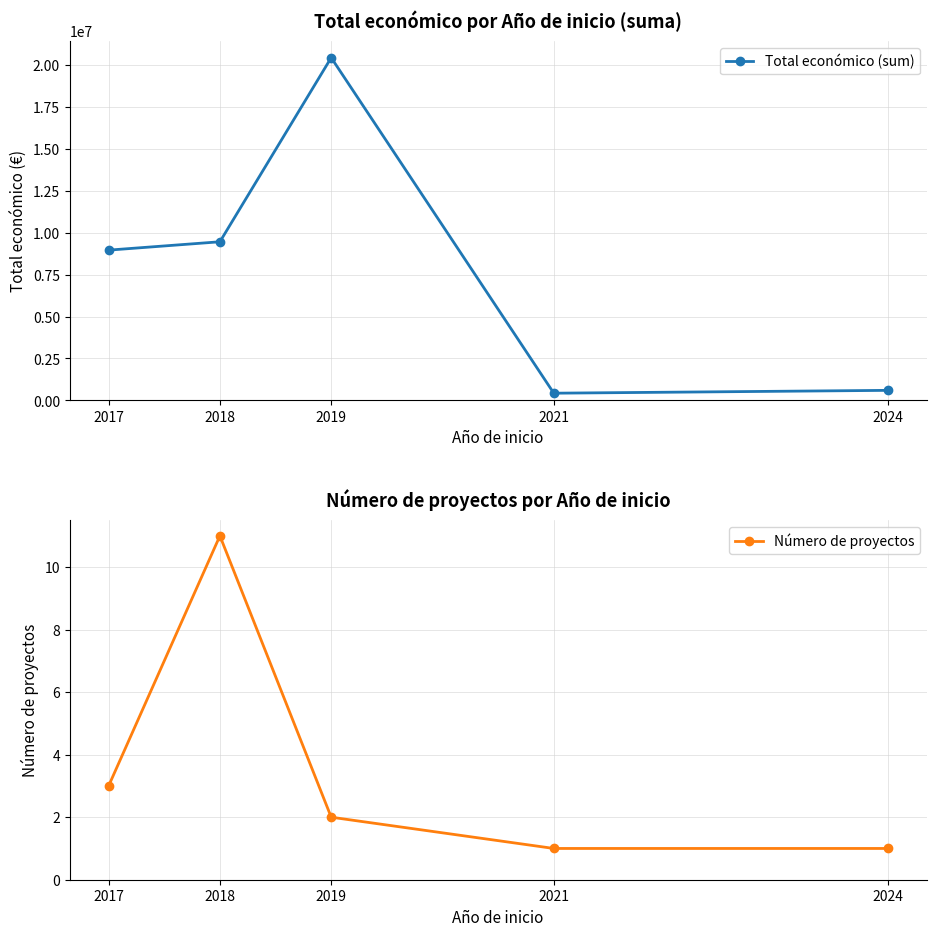

How many lines are shown in the chart?

2